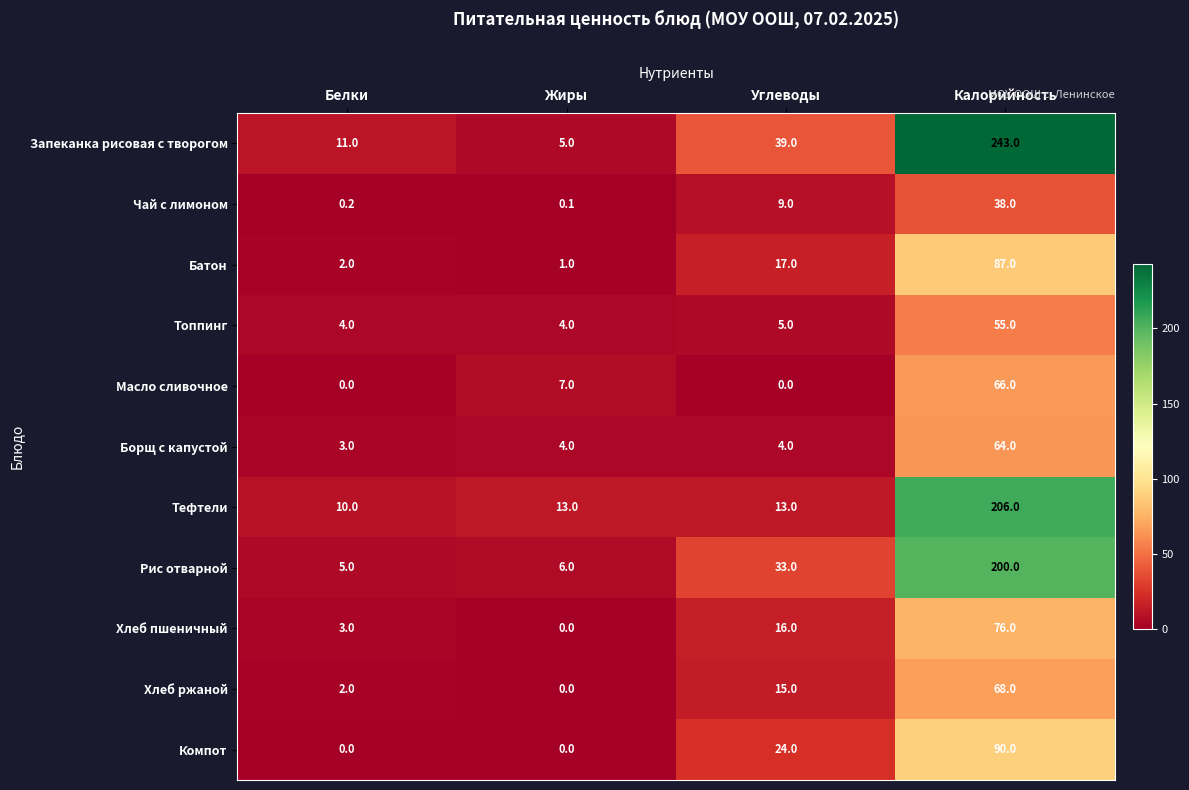

At Углеводы, list the series in order from smallest to largest.

Масло сливочное, Борщ с капустой, Топпинг, Чай с лимоном, Тефтели, Хлеб ржаной, Хлеб пшеничный, Батон, Компот, Рис отварной, Запеканка рисовая с творогом